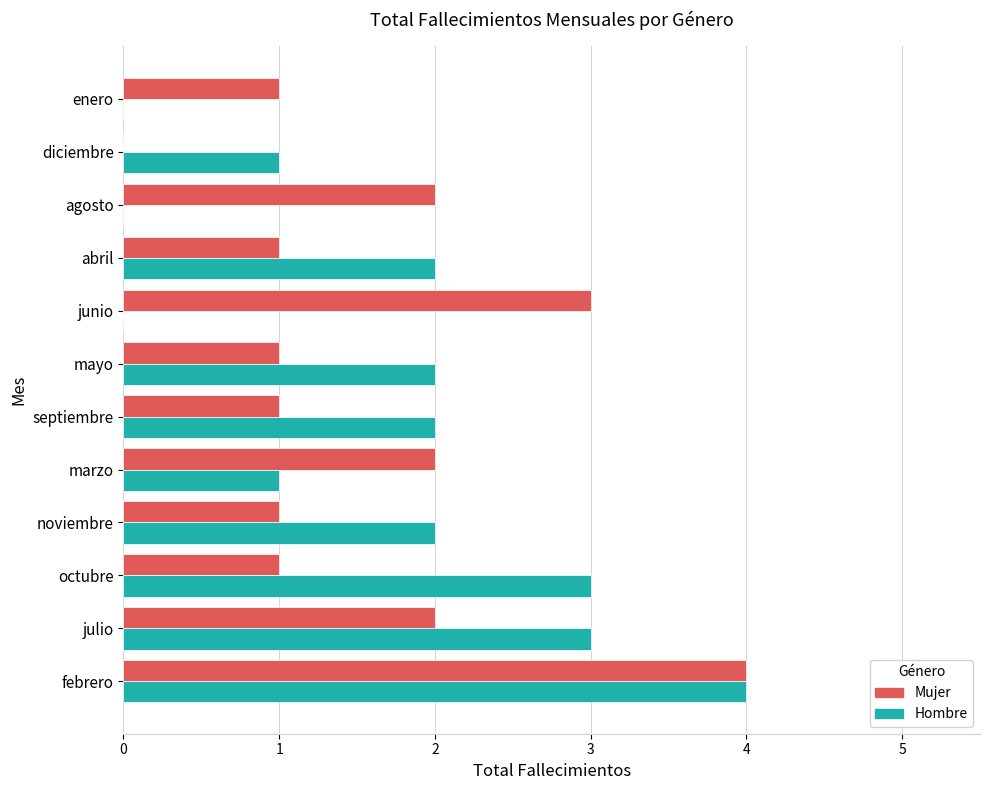

The Mujer series shows 3 at marzo. True or false?

False